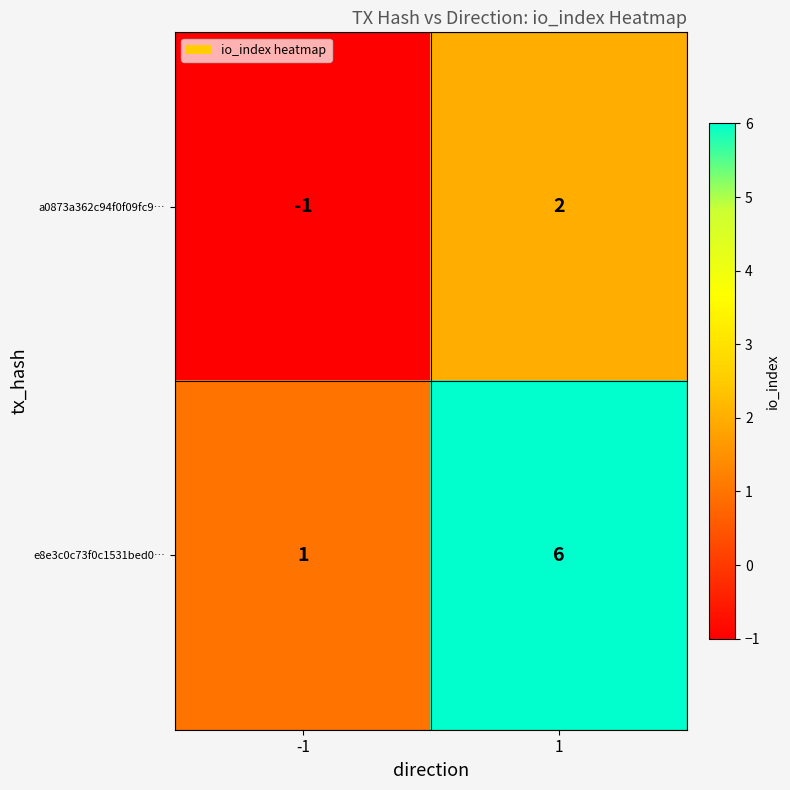

The a0873a362c94f0f09fc9… series shows 2 at 1. True or false?

True